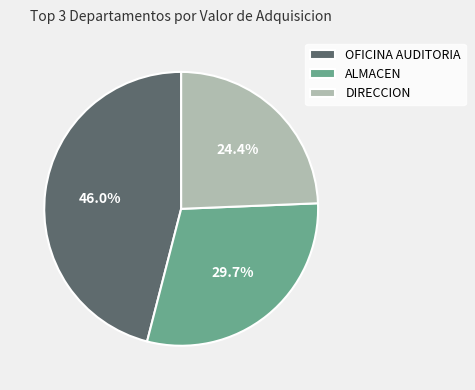

Rank the categories by value from highest to lowest.

OFICINA AUDITORIA, ALMACEN, DIRECCION